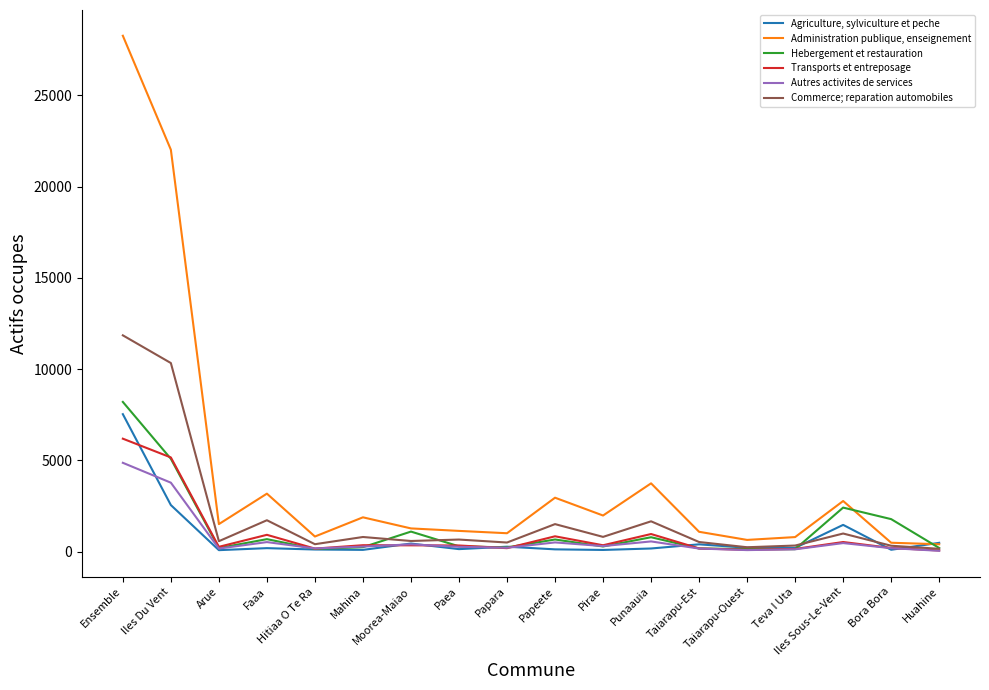

Count the number of data series in this chart.

6